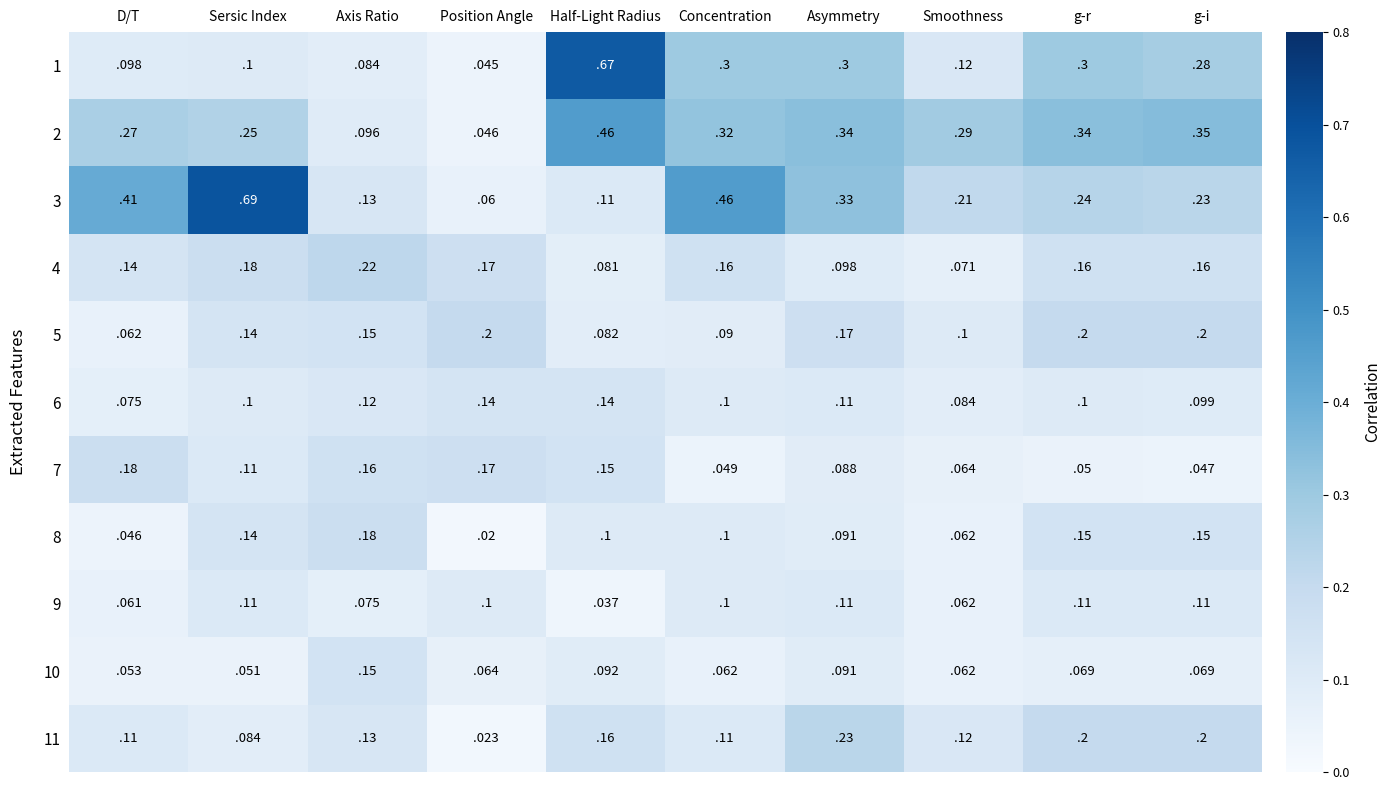

Is the value of 7 at D/T greater than the value of 6 at Smoothness?

Yes